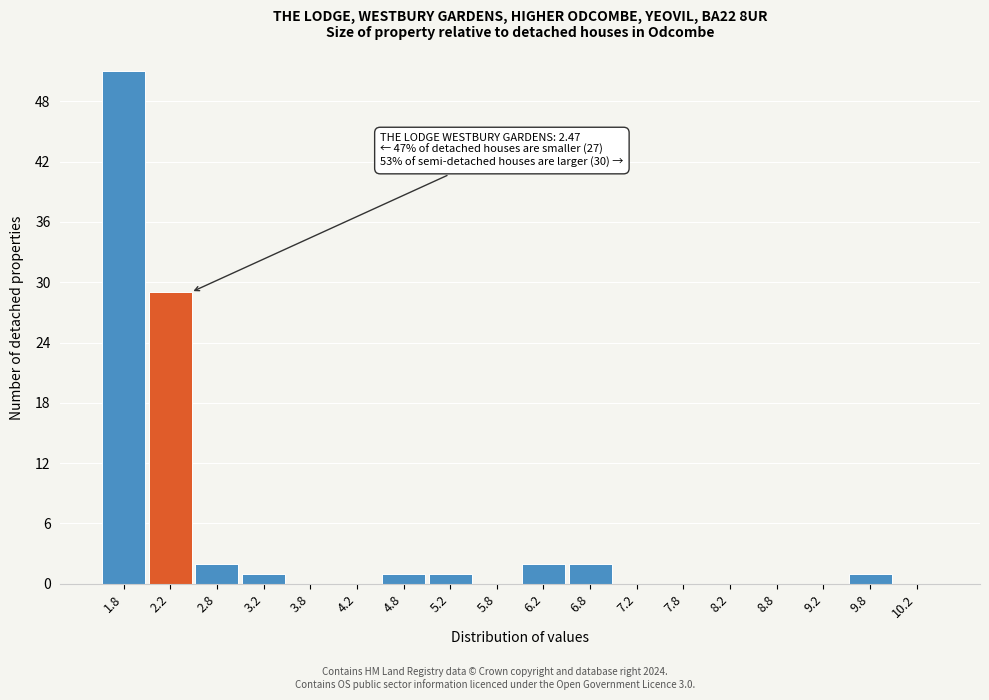

Over which range of the x-axis is the bar tallest?

1.5 to 2.0